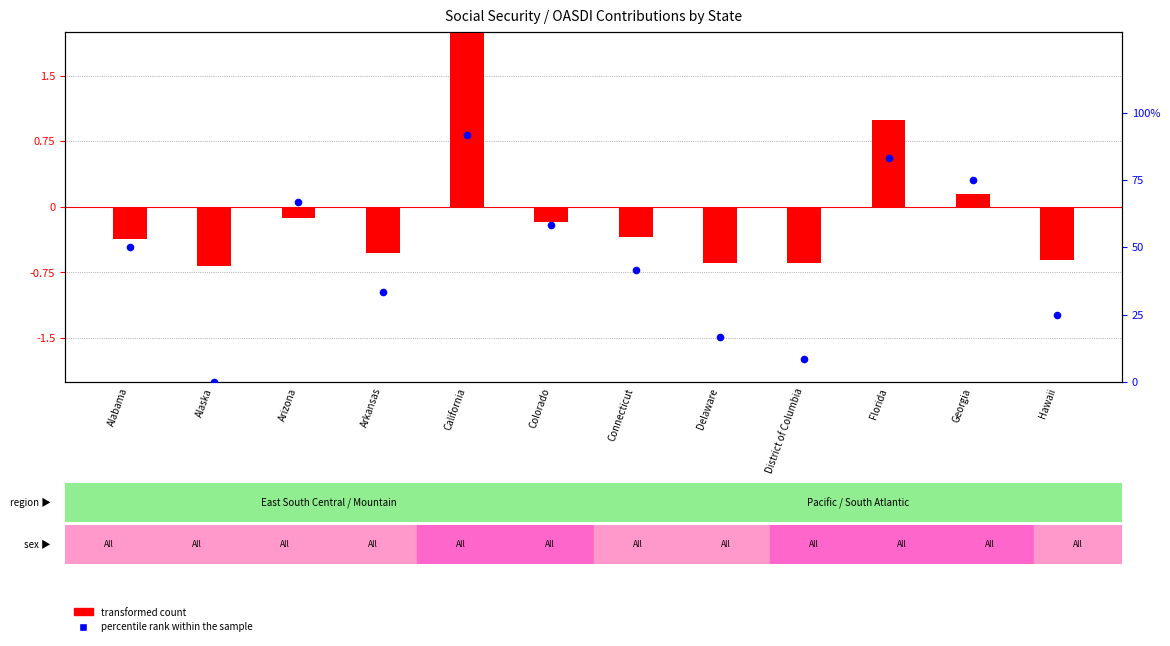

What is the total value across all series at Delaware?

16.0